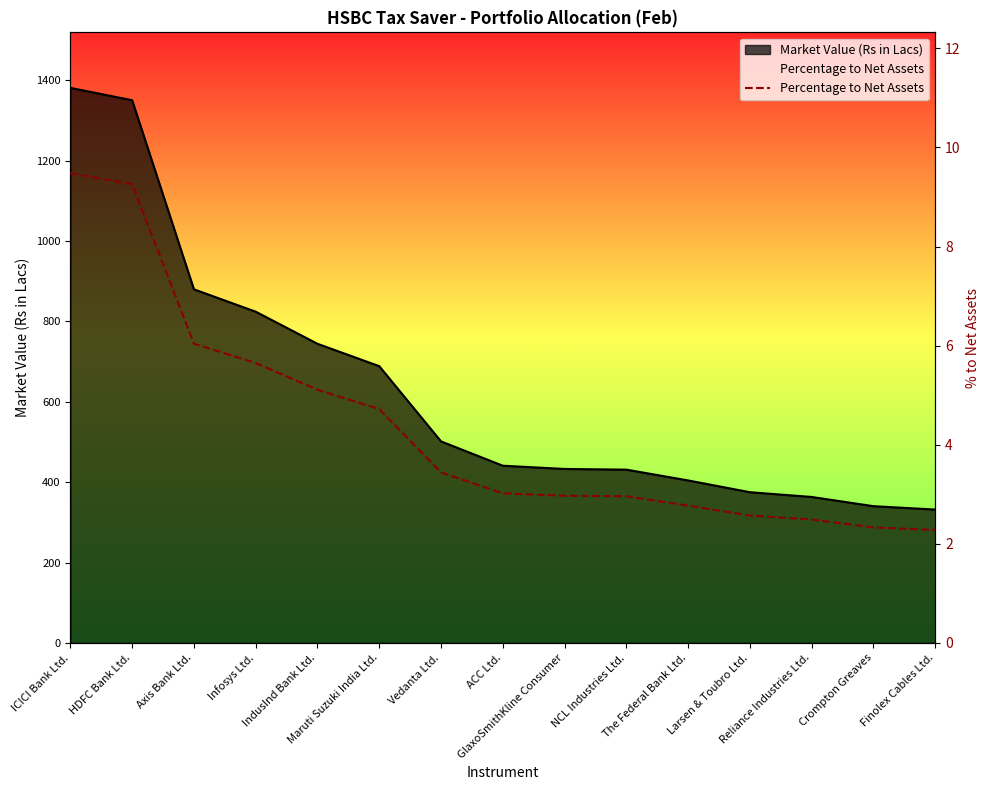

Count the number of values greater than 3.

8